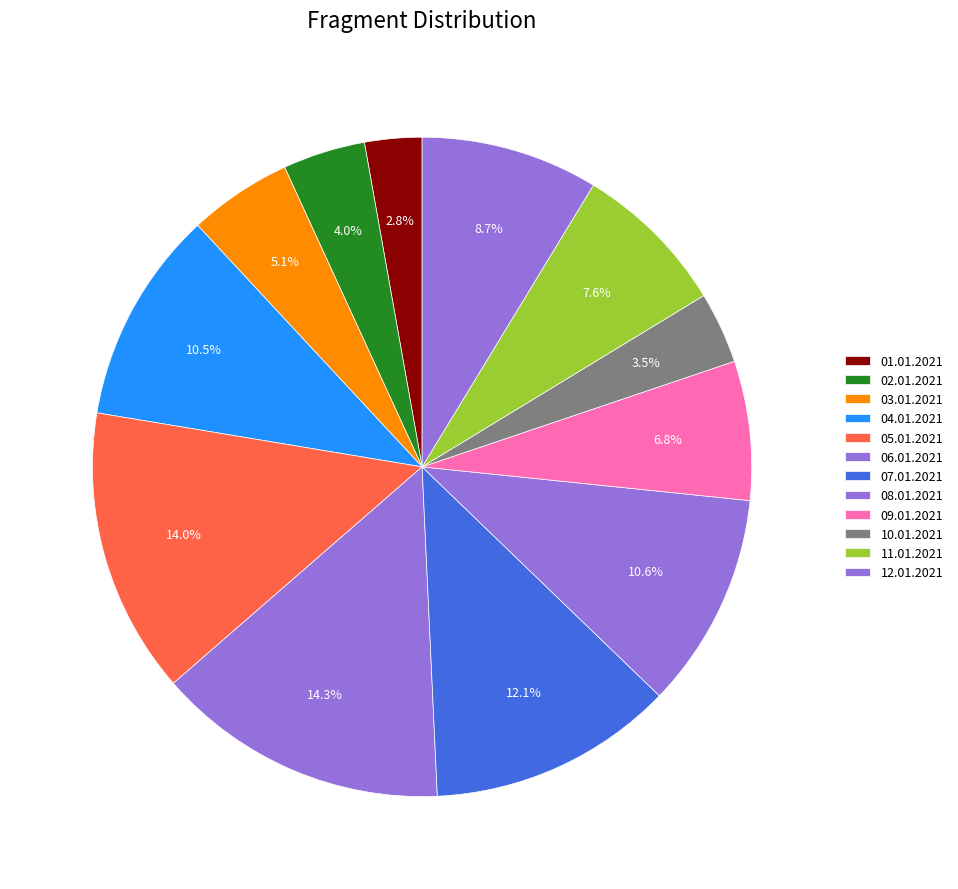

Which slice is the largest?

06.01.2021